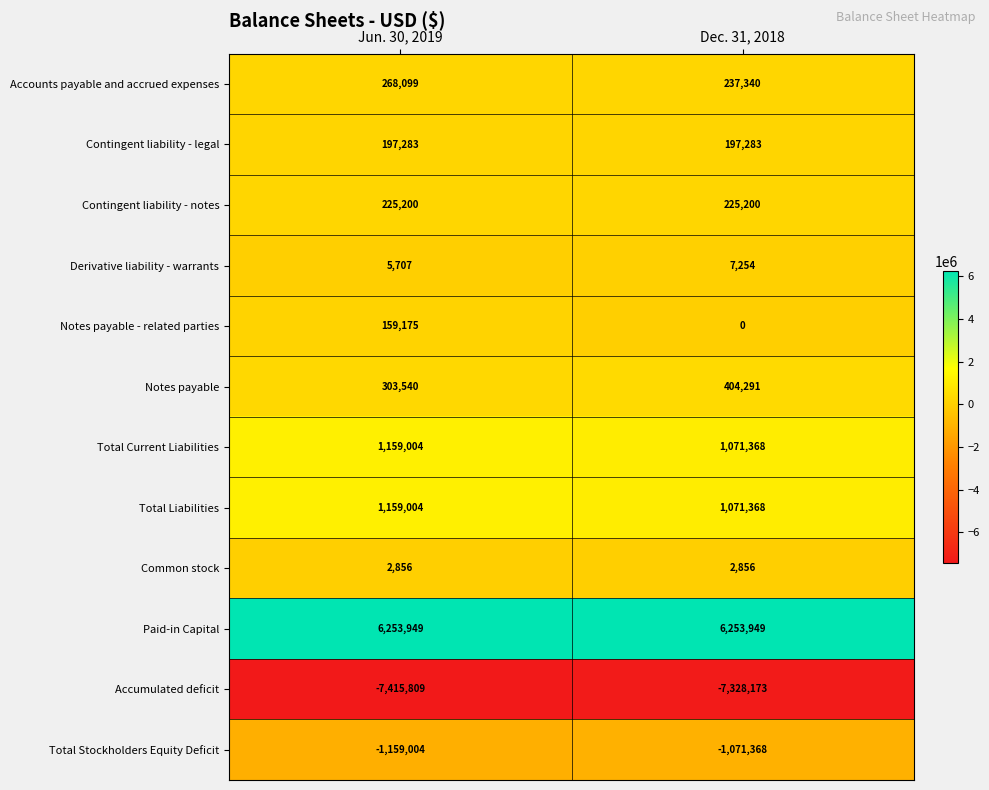

What is the difference between the maximum and minimum values in the Derivative liability - warrants series?

1547